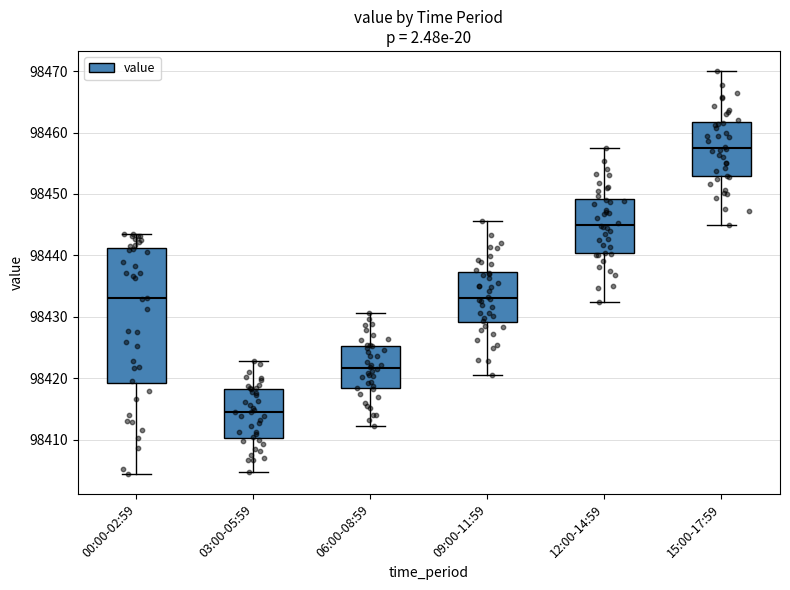

Reading left to right, transcribe this box plot: for each box, give where its median line is, the range the box spans, and where its two whiskers end, as read against the y-axis. The values are not printed on the chart, so give them approximately, as read against the axis.

00:00-02:59: median 98433, box 98419 to 98441, whiskers 98404 to 98444
03:00-05:59: median 98415, box 98410 to 98418, whiskers 98405 to 98423
06:00-08:59: median 98422, box 98418 to 98425, whiskers 98412 to 98431
09:00-11:59: median 98433, box 98429 to 98437, whiskers 98421 to 98446
12:00-14:59: median 98445, box 98440 to 98449, whiskers 98433 to 98458
15:00-17:59: median 98458, box 98453 to 98462, whiskers 98445 to 98470